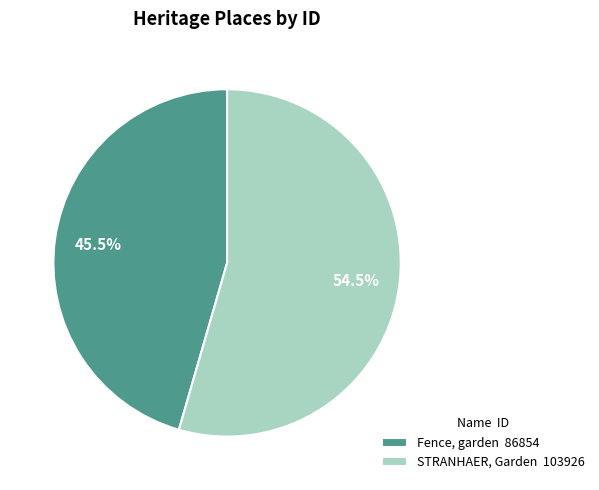

Combined, do Fence, garden and STRANHAER, Garden account for over 50%?

Yes